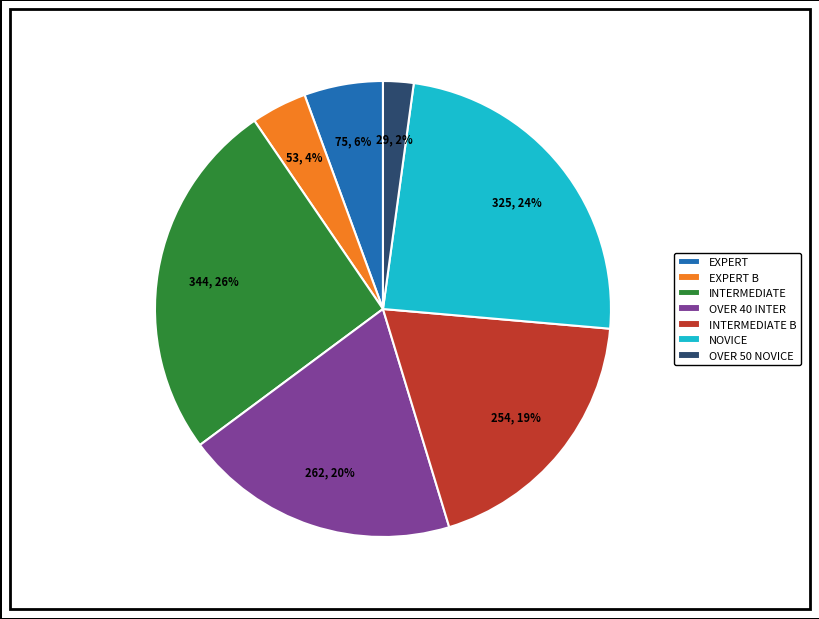

Which slice is the largest?

INTERMEDIATE